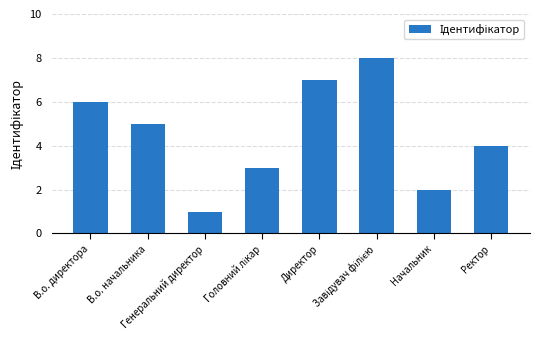

What is the maximum value shown in the chart?

8